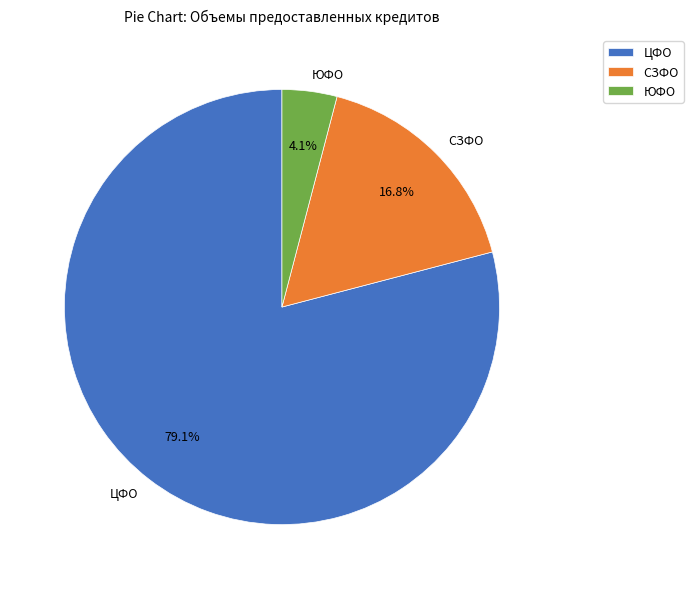

Is there a majority slice in this chart?

Yes